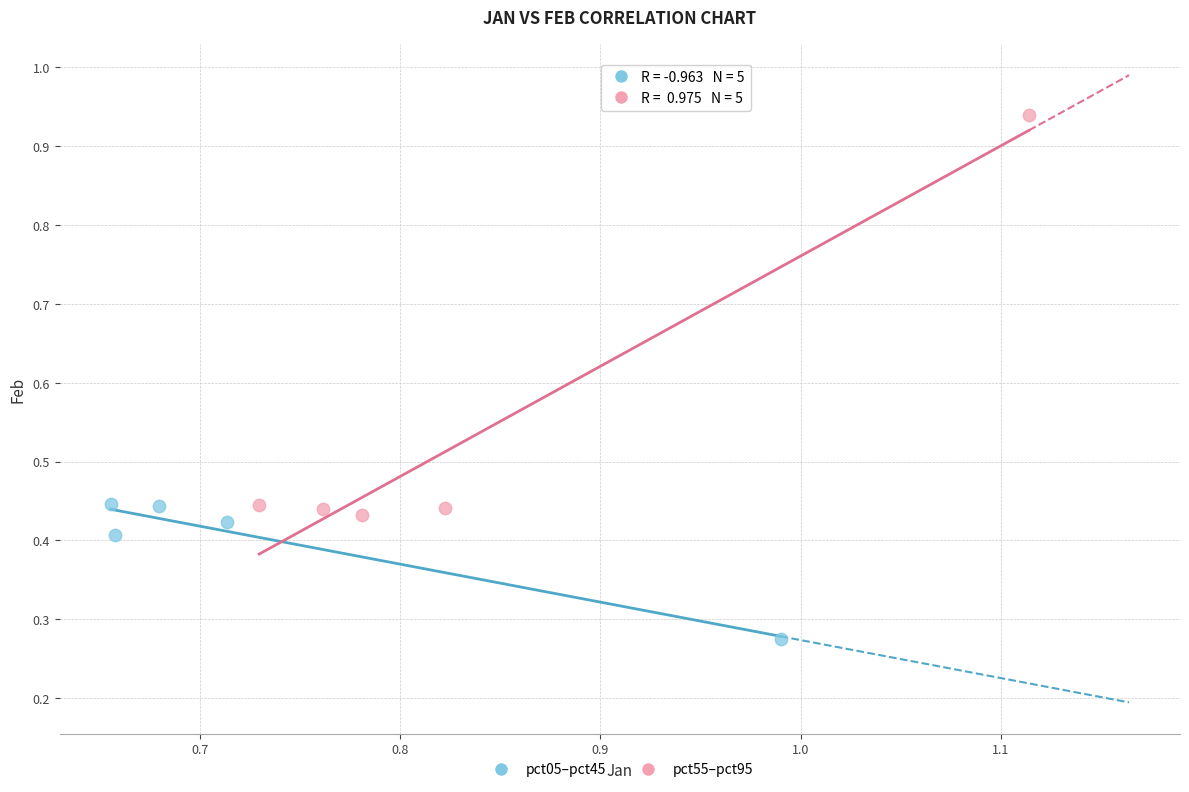

Which series contains the lowest Y value?

pct05–pct45